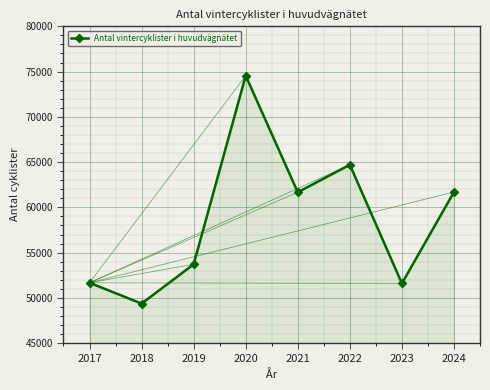

Where is the first local minimum?

2018